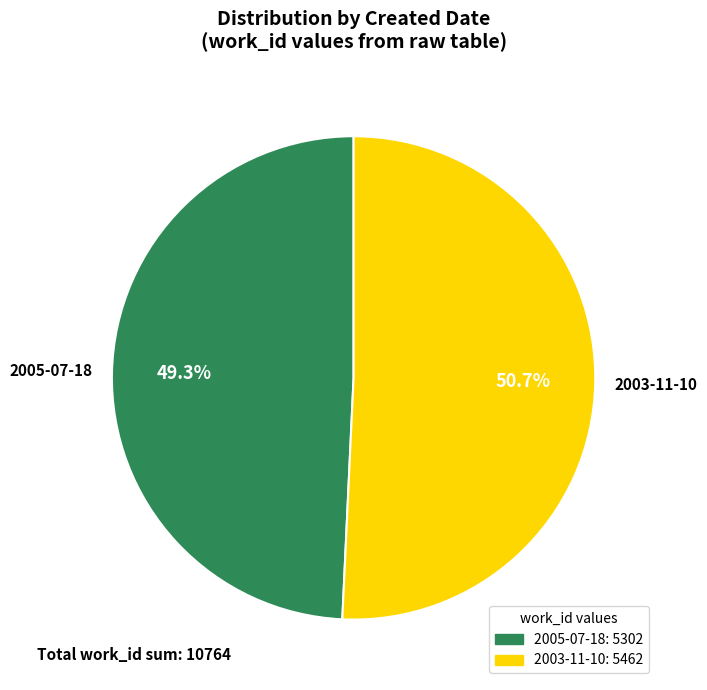

How many slices are in this pie chart?

2